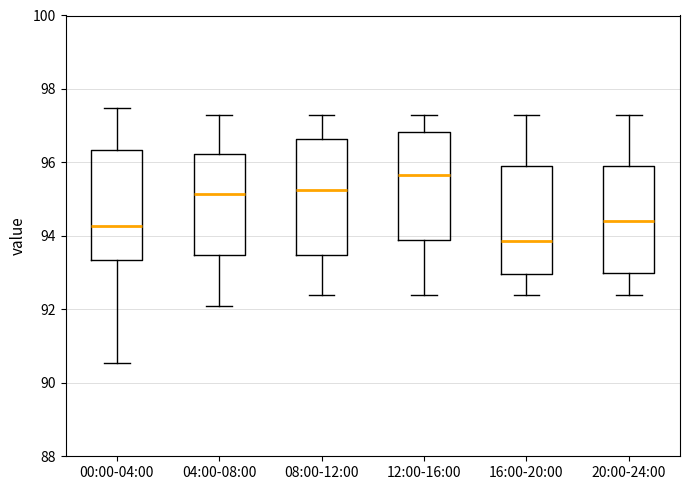

Reading left to right, transcribe this box plot: for each box, give where its median line is, the range the box spans, and where its two whiskers end, as read against the y-axis. The values are not printed on the chart, so give them approximately, as read against the axis.

00:00-04:00: median 94.2, box 93.4 to 96.4, whiskers 90.6 to 97.4
04:00-08:00: median 95.2, box 93.4 to 96.2, whiskers 92.2 to 97.4
08:00-12:00: median 95.2, box 93.4 to 96.6, whiskers 92.4 to 97.4
12:00-16:00: median 95.6, box 94.0 to 96.8, whiskers 92.4 to 97.4
16:00-20:00: median 93.8, box 93.0 to 96.0, whiskers 92.4 to 97.4
20:00-24:00: median 94.4, box 93.0 to 96.0, whiskers 92.4 to 97.4